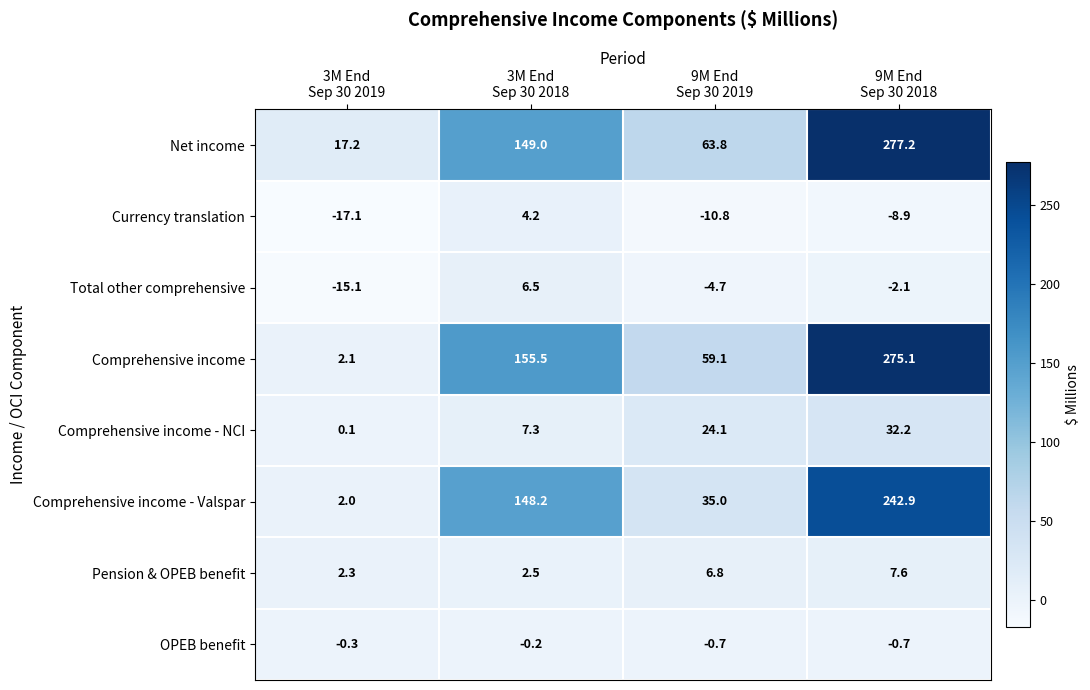

What is the spread (max minus min) of values at 9M End
Sep 30 2019?

74.6